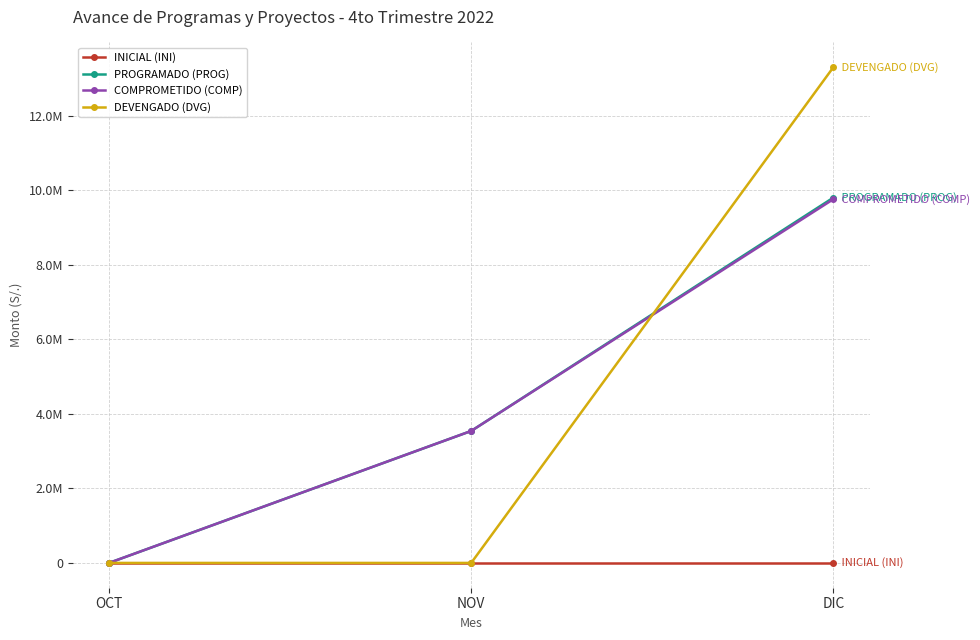

What are all the series names shown in the legend?

INICIAL (INI), PROGRAMADO (PROG), COMPROMETIDO (COMP), DEVENGADO (DVG)